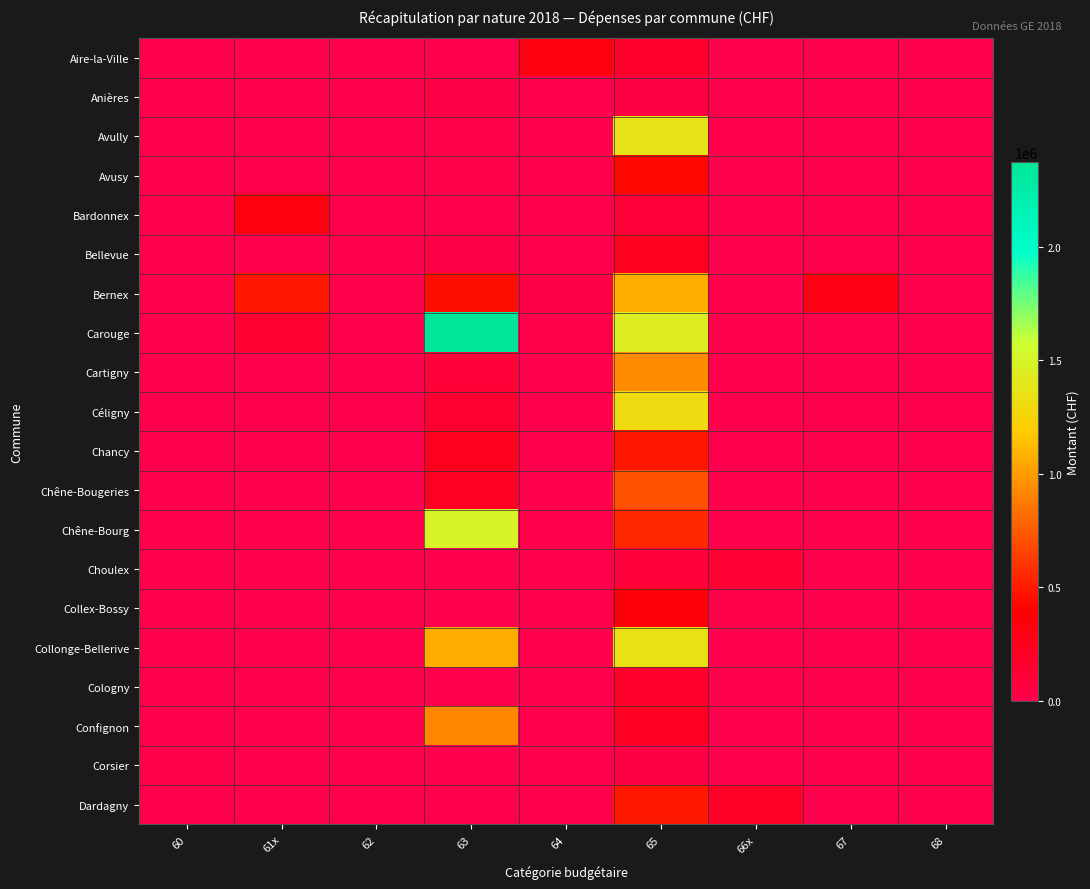

Reading left to right, extract all data points from this chart.

Aire-la-Ville: 60=0	61x=0	62=0	63=0	64=315000	65=180642	66x=0	67=0	68=0
Anières: 60=0	61x=0	62=0	63=28000	64=0	65=48841	66x=0	67=0	68=0
Avully: 60=0	61x=0	62=0	63=14000	64=0	65=1379000	66x=0	67=0	68=0
Avusy: 60=0	61x=0	62=0	63=15000	64=0	65=426834	66x=0	67=0	68=0
Bardonnex: 60=0	61x=319439	62=0	63=0	64=0	65=102488	66x=0	67=0	68=0
Bellevue: 60=0	61x=0	62=0	63=32953	64=0	65=235811	66x=0	67=0	68=0
Bernex: 60=0	61x=482163	62=0	63=446853	64=29167	65=1071770	66x=0	67=302248	68=0
Carouge: 60=0	61x=130300	62=0	63=2375438	64=5000	65=1445051	66x=0	67=0	68=0
Cartigny: 60=0	61x=0	62=0	63=98000	64=0	65=938704	66x=0	67=0	68=0
Céligny: 60=0	61x=0	62=0	63=140000	64=0	65=1312261	66x=0	67=0	68=0
Chancy: 60=0	61x=0	62=0	63=234473	64=0	65=485976	66x=0	67=0	68=0
Chêne-Bougeries: 60=0	61x=0	62=0	63=204028	64=0	65=714070	66x=0	67=0	68=0
Chêne-Bourg: 60=0	61x=0	62=0	63=1492662	64=0	65=546209	66x=0	67=0	68=0
Choulex: 60=0	61x=0	62=0	63=0	64=0	65=93907	66x=126000	67=0	68=0
Collex-Bossy: 60=0	61x=0	62=0	63=0	64=0	65=357228	66x=6467	67=0	68=0
Collonge-Bellerive: 60=0	61x=0	62=0	63=1066906	64=0	65=1343510	66x=0	67=0	68=0
Cologny: 60=0	61x=0	62=0	63=0	64=0	65=176700	66x=0	67=0	68=0
Confignon: 60=0	61x=0	62=0	63=910513	64=0	65=231174	66x=0	67=0	68=0
Corsier: 60=5000	61x=0	62=0	63=0	64=0	65=40749	66x=0	67=0	68=0
Dardagny: 60=0	61x=0	62=0	63=0	64=0	65=490801	66x=189000	67=0	68=0